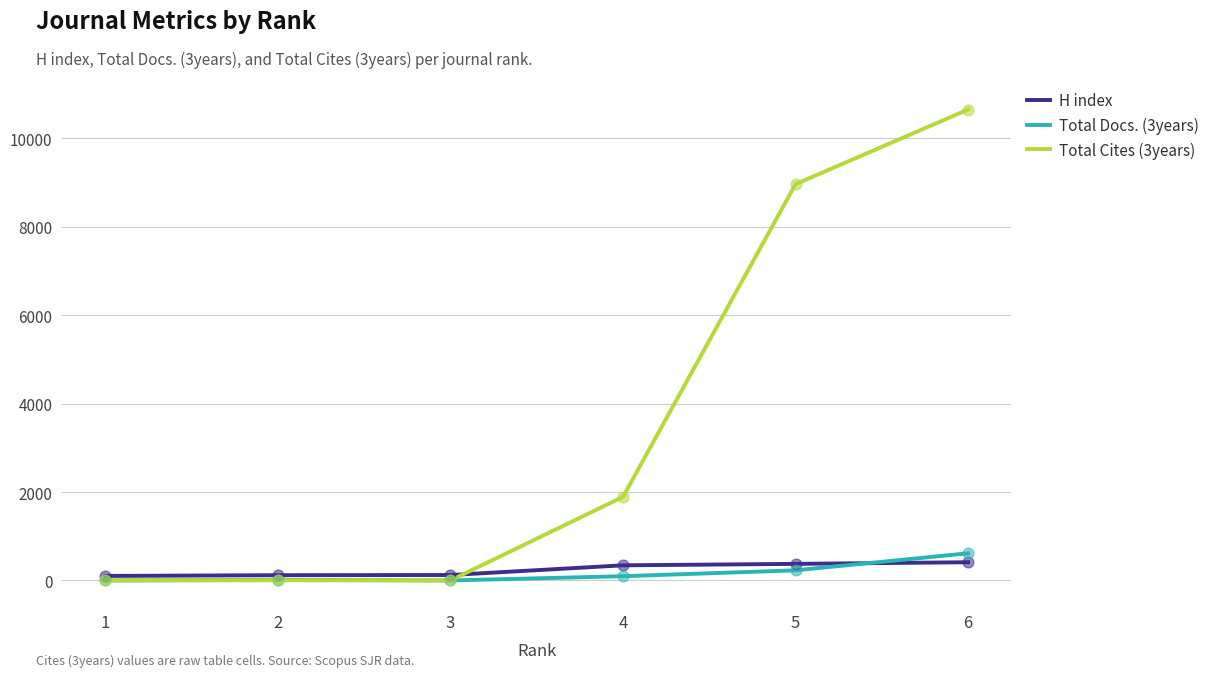

Which series has the widest spread of values?

Total Cites (3years)